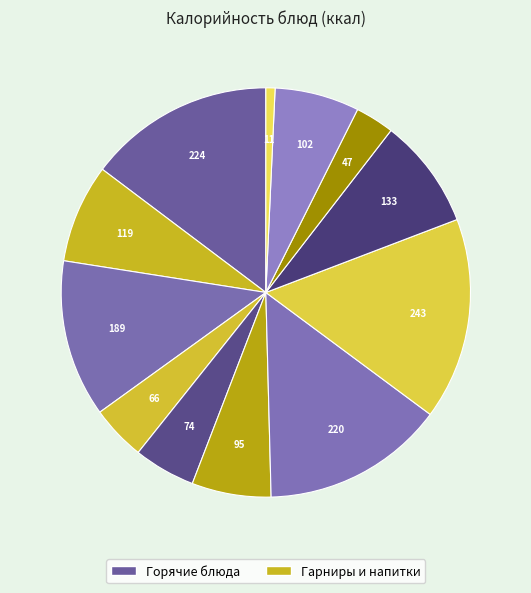

How many segments does this pie chart have?

12